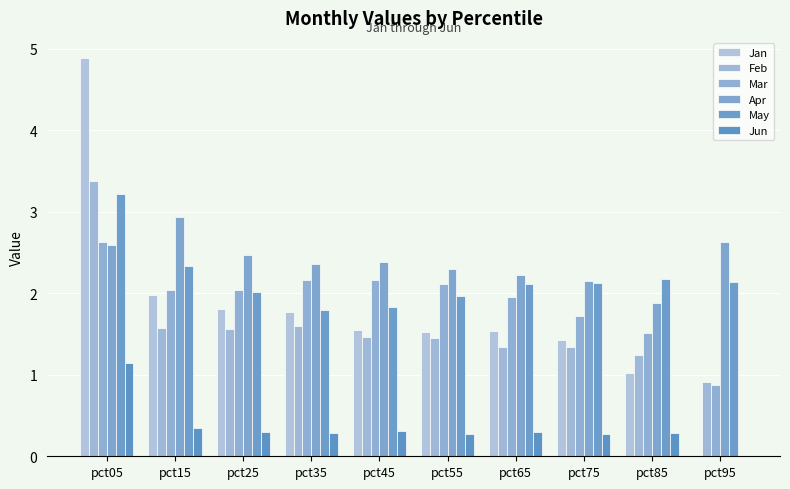

Count the number of categories in the chart.

10